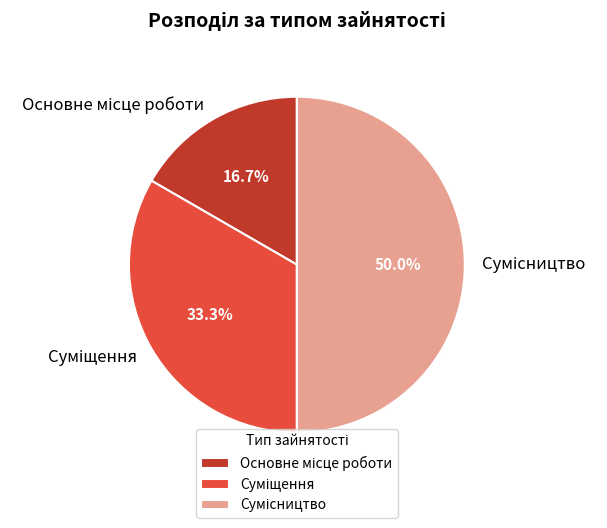

What is the largest slice in the pie chart?

Сумісництво